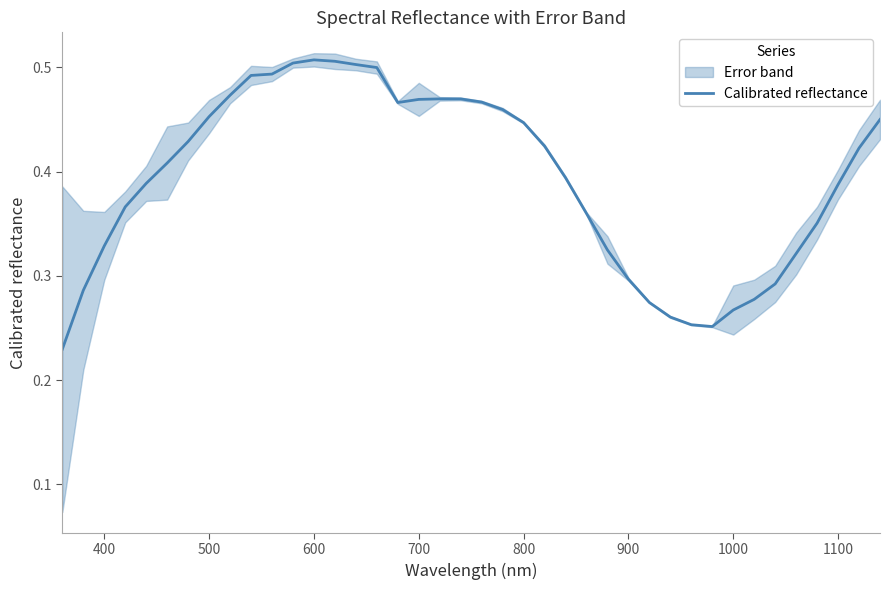

Reading left to right, transcribe all the data shown in this chart.

0.2	0.3	0.3	0.4	0.4	0.4	0.4	0.5	0.5	0.5	0.5	0.5	0.5	0.5	0.5	0.5	0.5	0.5	0.5	0.5	0.5	0.5	0.4	0.4	0.4	0.4	0.3	0.3	0.3	0.3	0.3	0.3	0.3	0.3	0.3	0.3	0.4	0.4	0.4	0.4